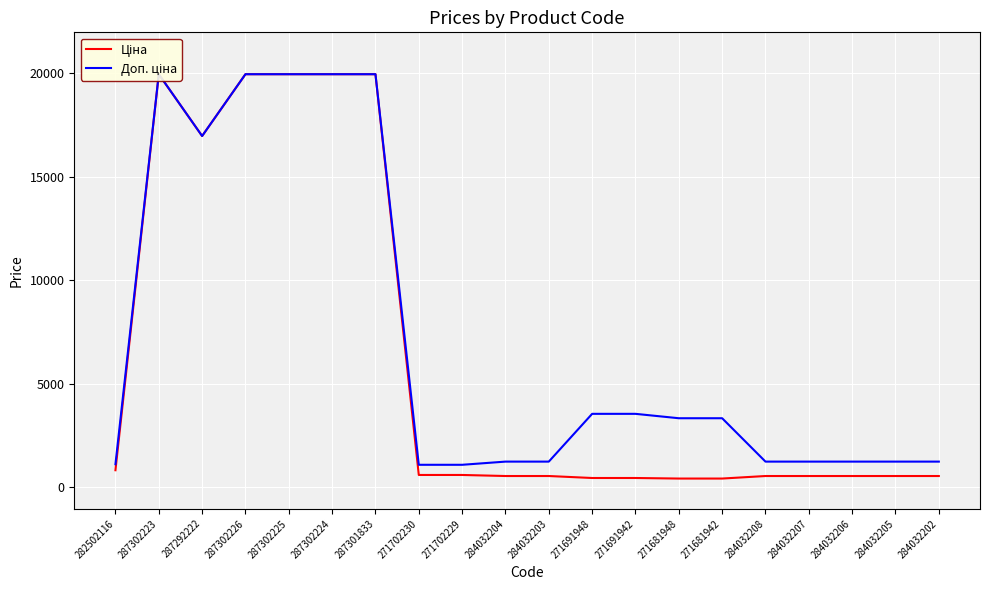

Reading right to left, what are all the values shown in this chart?

Ціна: 284032202=539.0	284032205=539.0	284032206=539.0	284032207=539.0	284032208=539.0	271681942=416.6	271681948=416.6	271691942=443.1	271691948=443.1	284032203=539.0	284032204=539.0	271702229=589.9	271702230=589.9	287301833=19964.2	287302224=19964.2	287302225=19964.2	287302226=19964.2	287292222=16976.3	287302223=19964.2	282502116=818.5
Доп. ціна: 284032202=1235.4	284032205=1235.4	284032206=1235.4	284032207=1235.4	284032208=1235.4	271681942=3332.5	271681948=3332.5	271691942=3545.0	271691948=3545.0	284032203=1235.4	284032204=1235.4	271702229=1081.7	271702230=1081.7	287301833=19964.2	287302224=19964.2	287302225=19964.2	287302226=19964.2	287292222=16976.3	287302223=19964.2	282502116=1109.2